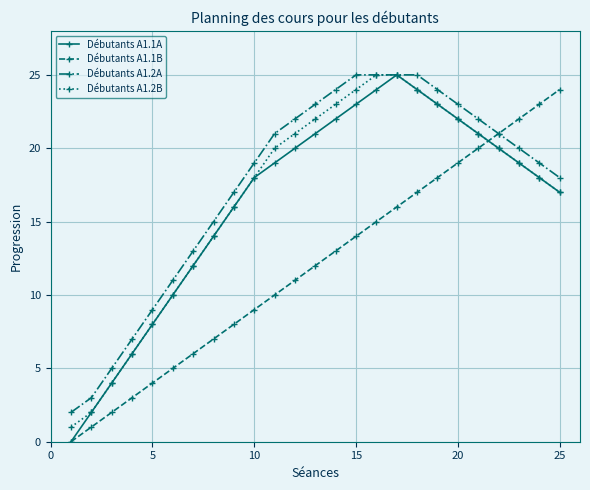

True or false: Débutants A1.2B and Débutants A1.1B intersect in this chart.

True